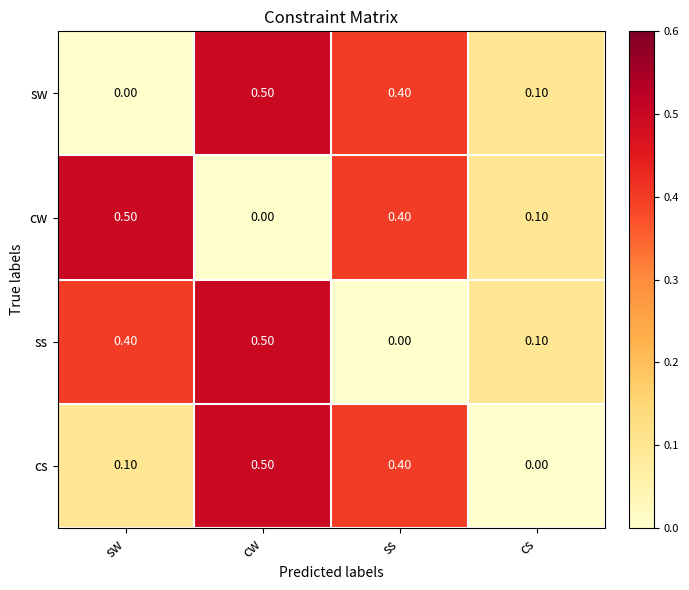

What is the sum of all cw values?

1.0